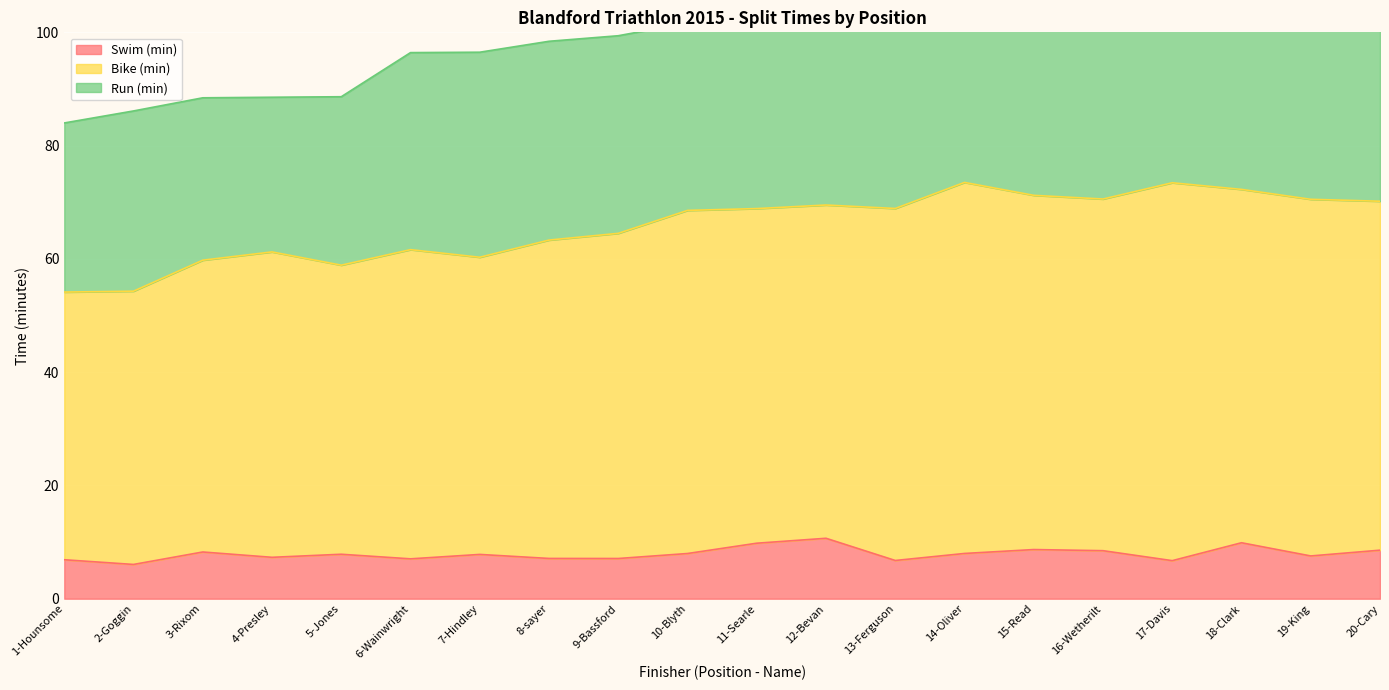

True or false: Swim (min) and Bike (min) cross at least once.

False